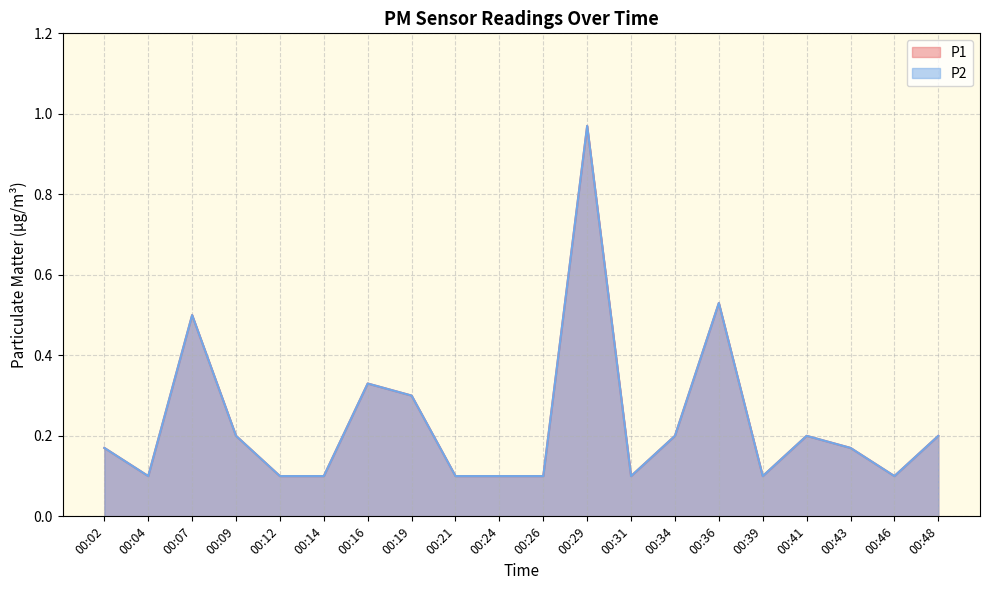

True or false: P1 and P2 intersect in this chart.

False